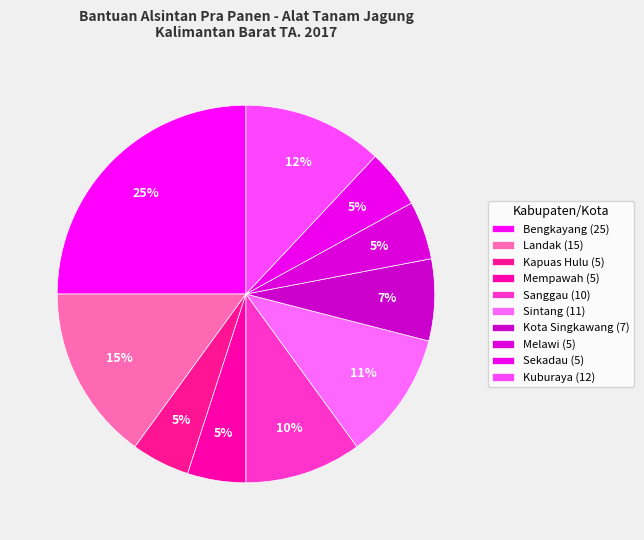

Count the number of slices in the pie.

10